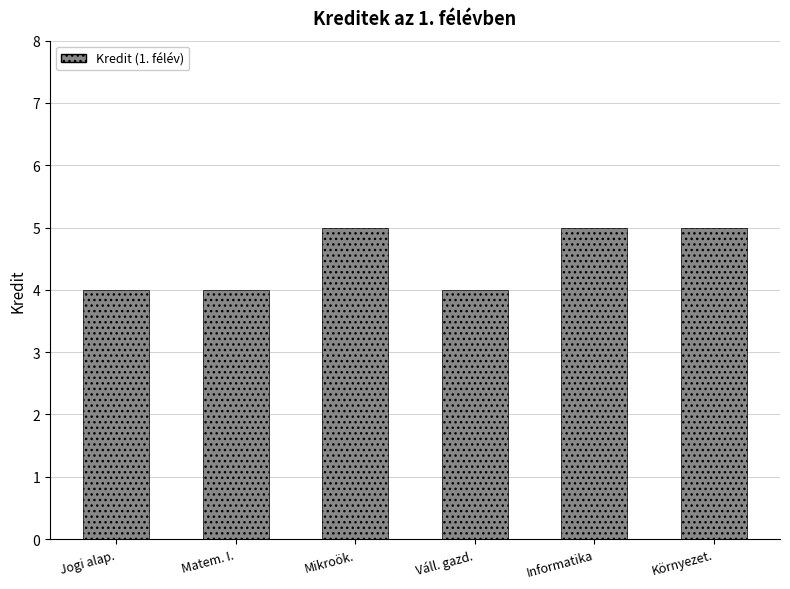

The chart shows a value of 4 at Jogi alap.. True or false?

True